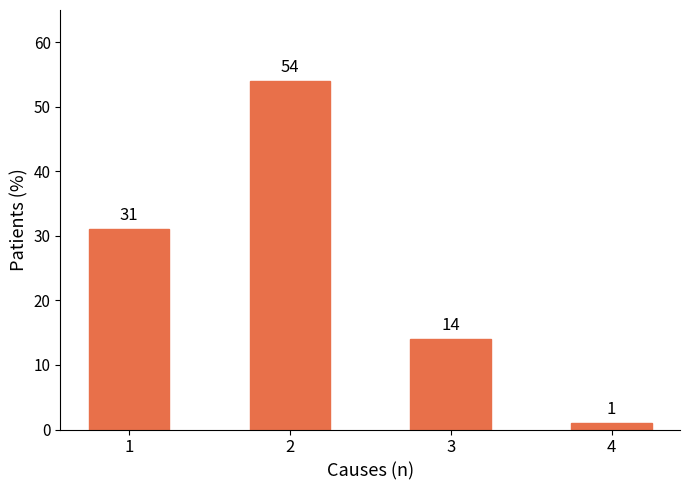

Count the number of data series in this chart.

1